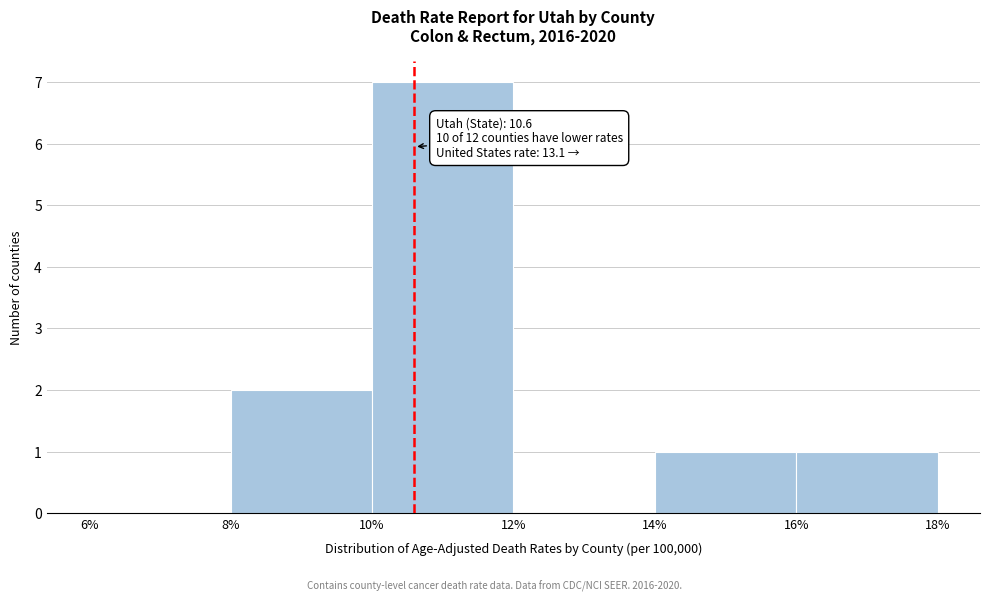

Over which range of the x-axis is the bar tallest?

10% to 12%